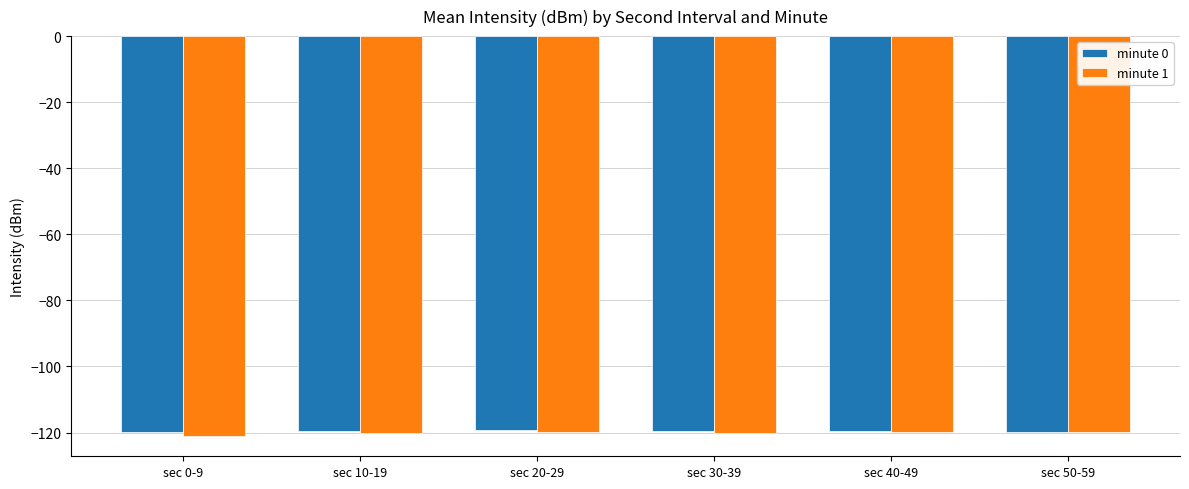

What is the difference between the second highest and minimum values in the minute 1 series?

1.2